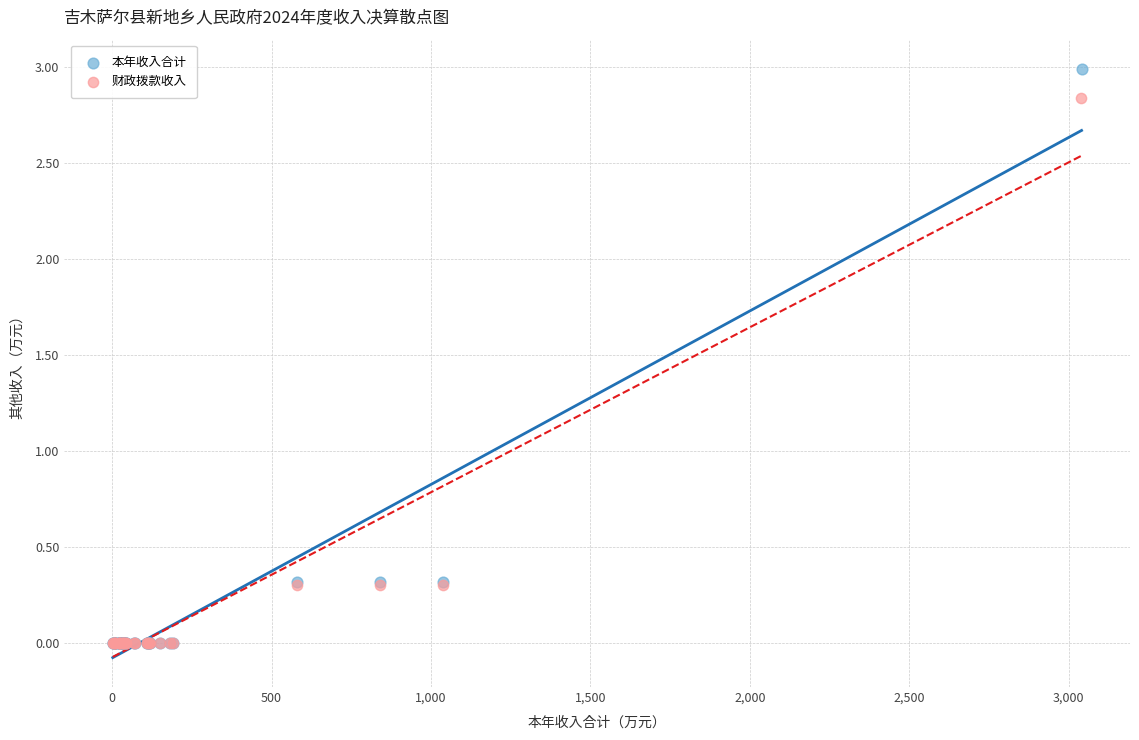

Which series reaches the maximum Y coordinate?

本年收入合计